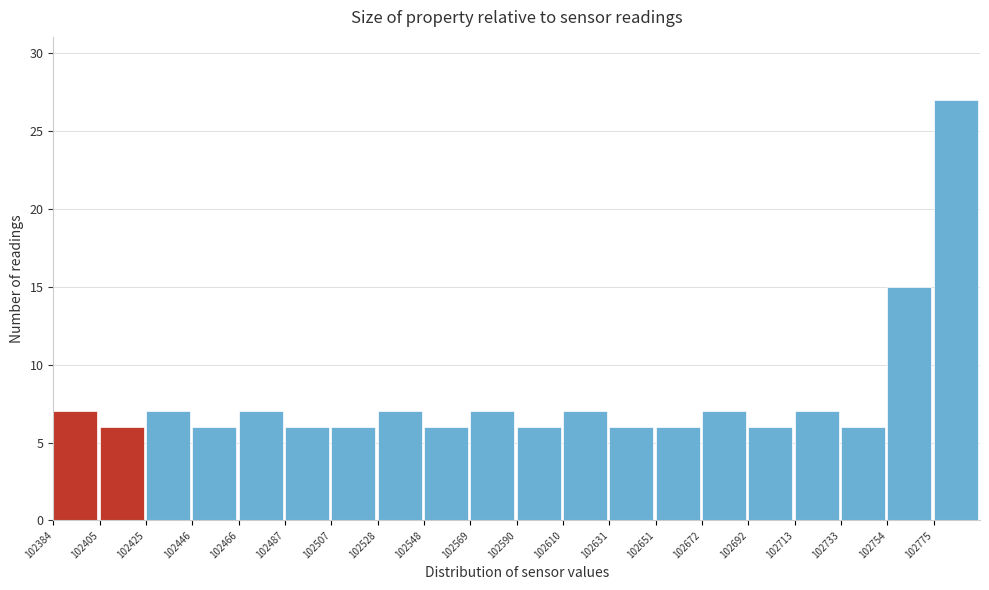

How tall is the bar that spans 102650 to 102670 on the x-axis? Neither the bar edges nor the heights are printed on the chart, so give them approximately, as read against the axes.

6